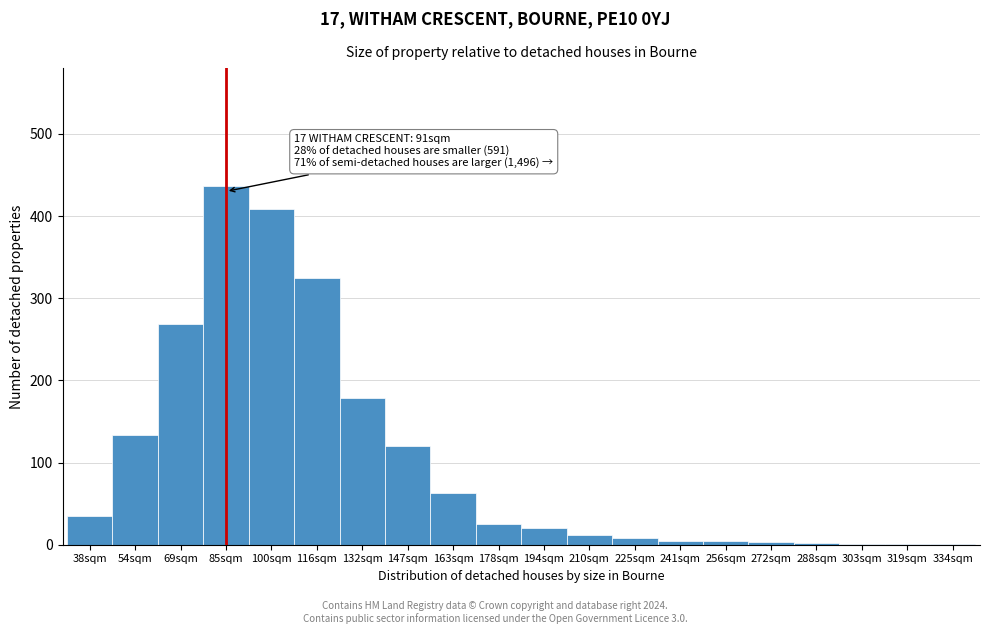

What is the maximum value shown in the chart?

437